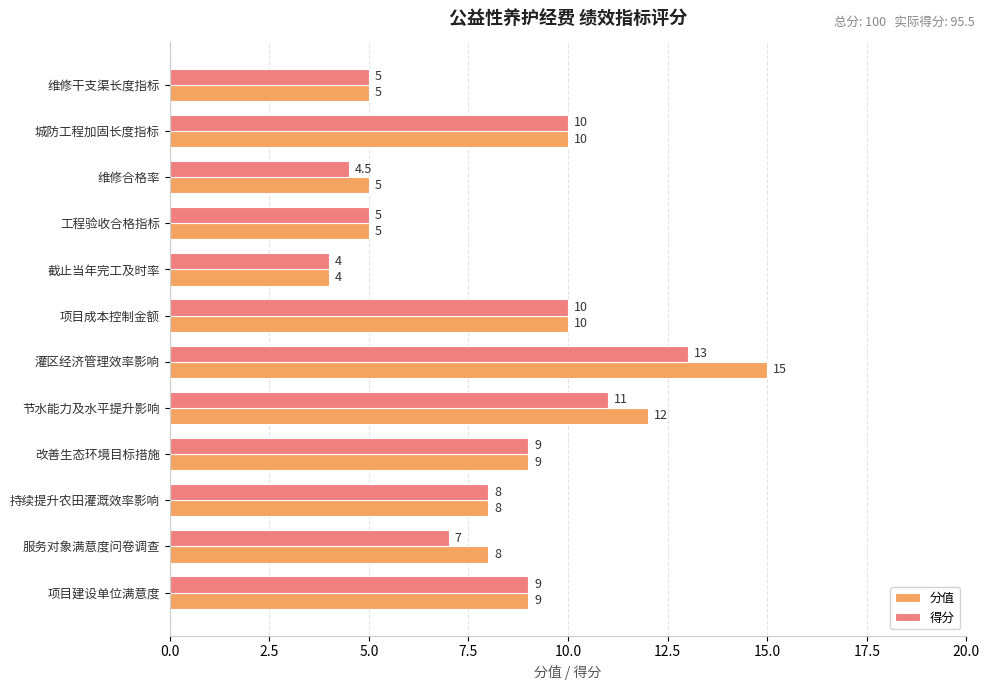

What is the average value of the 得分 series?

8.0